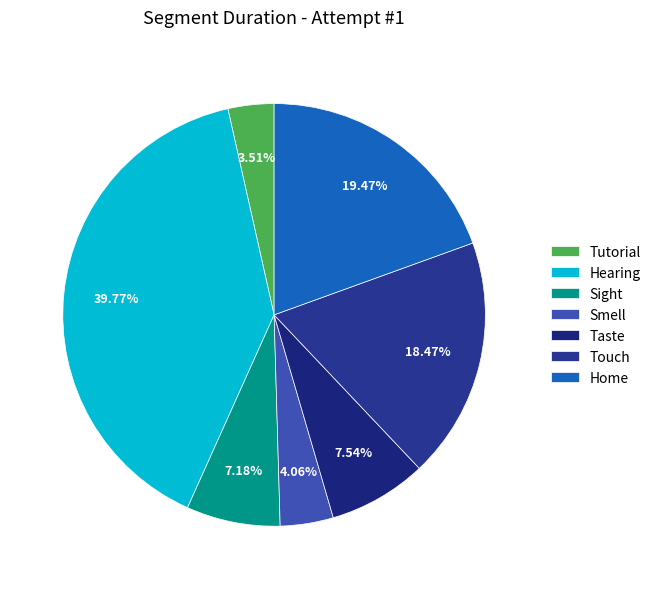

Which slice is the smallest?

Tutorial